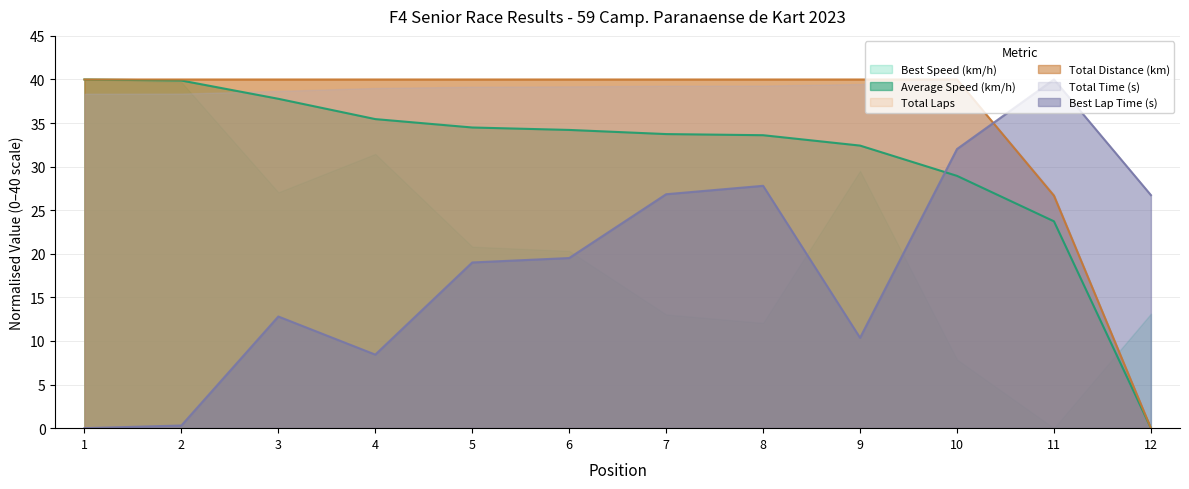

True or false: Average Speed (km/h) has more than 1 points higher than both neighbors.

False